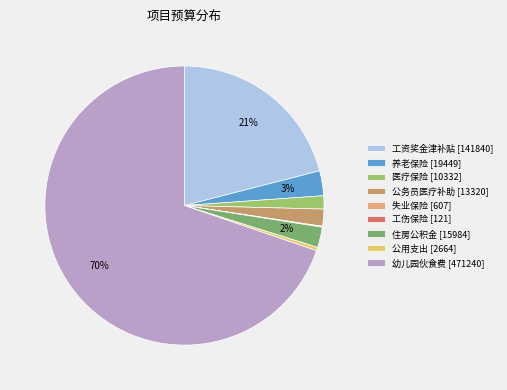

To the nearest percent, what is the average slice percentage?

11%